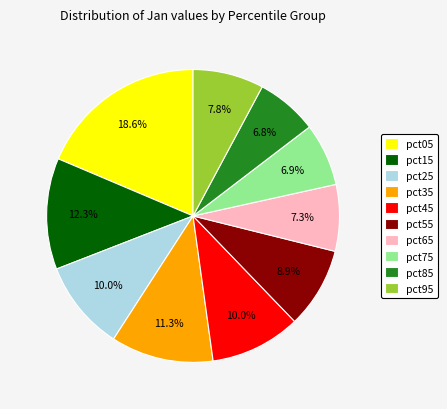

To the nearest percent, what is the combined percentage of pct75 and pct55?

16%